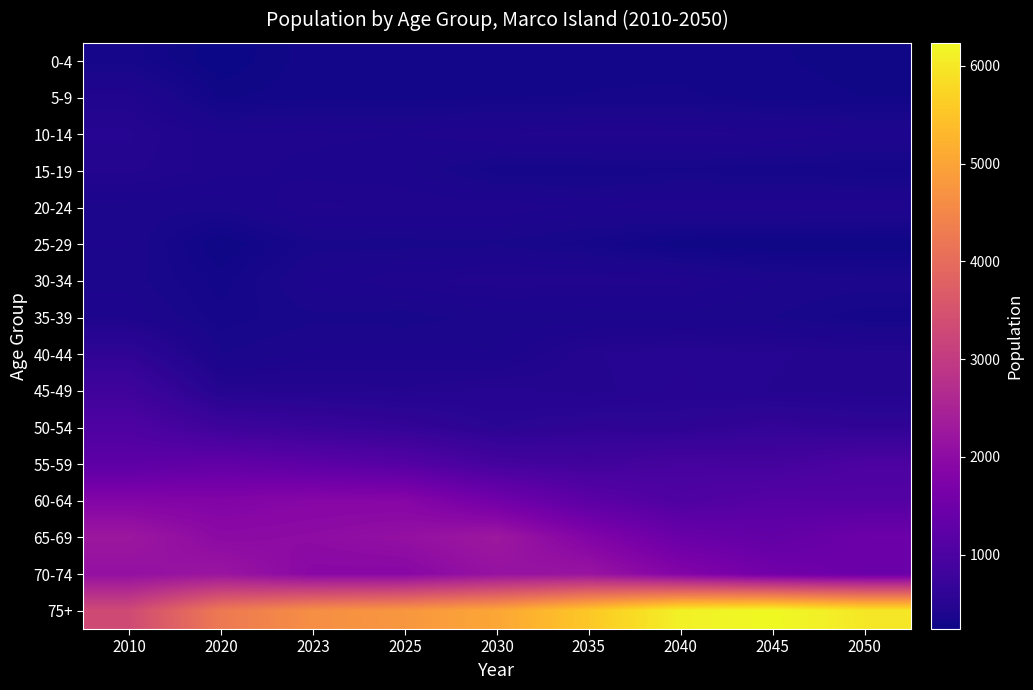

At which category does the chart reach its minimum across all series?

2020